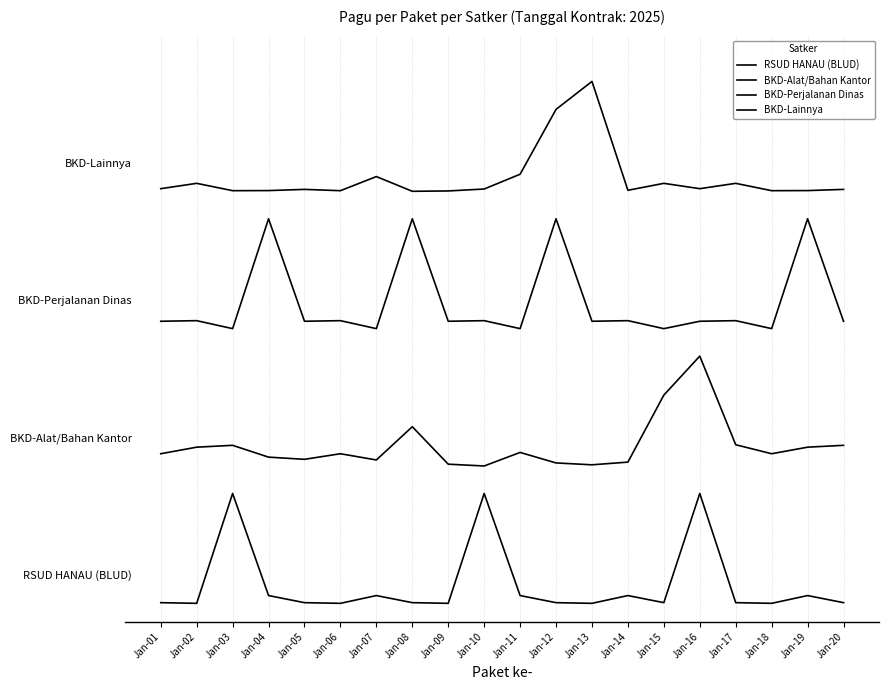

What is the minimum value for BKD-Alat/Bahan Kantor?

150000000.0